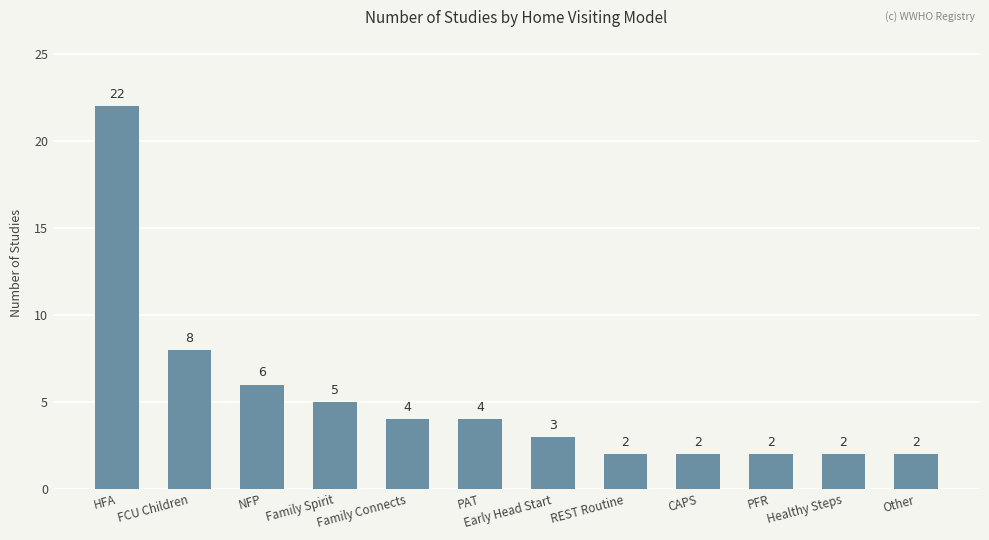

At which category does the chart reach its peak across all series?

HFA